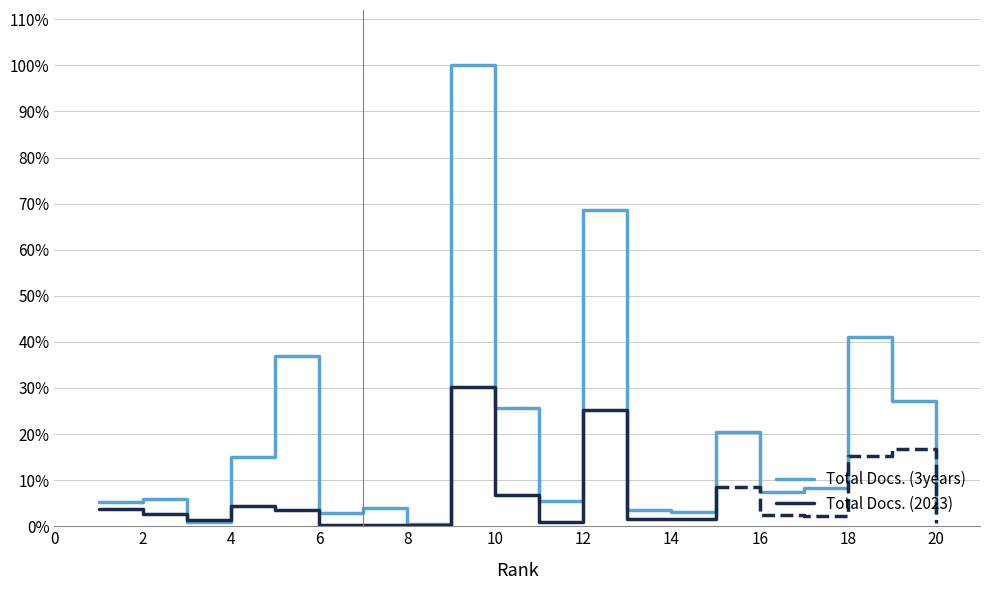

Reading left to right, extract all data points from this chart.

0.1	0.1	0.0	0.1	0.4	0.0	0.0	0.0	1.0	0.3	0.1	0.7	0.0	0.0	0.2	0.1	0.1	0.4	0.3	0.0